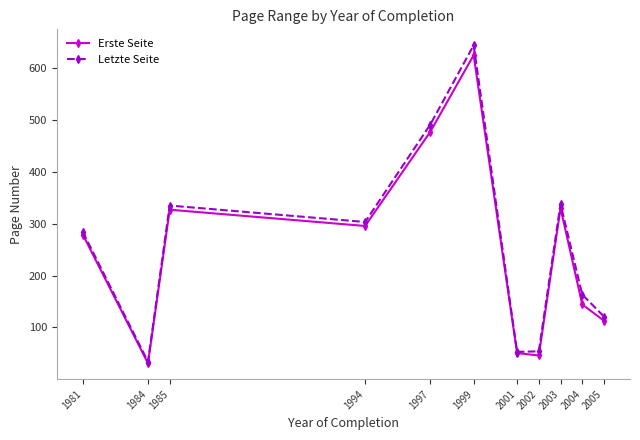

Rank the series by their maximum value, from highest to lowest.

Letzte Seite, Erste Seite